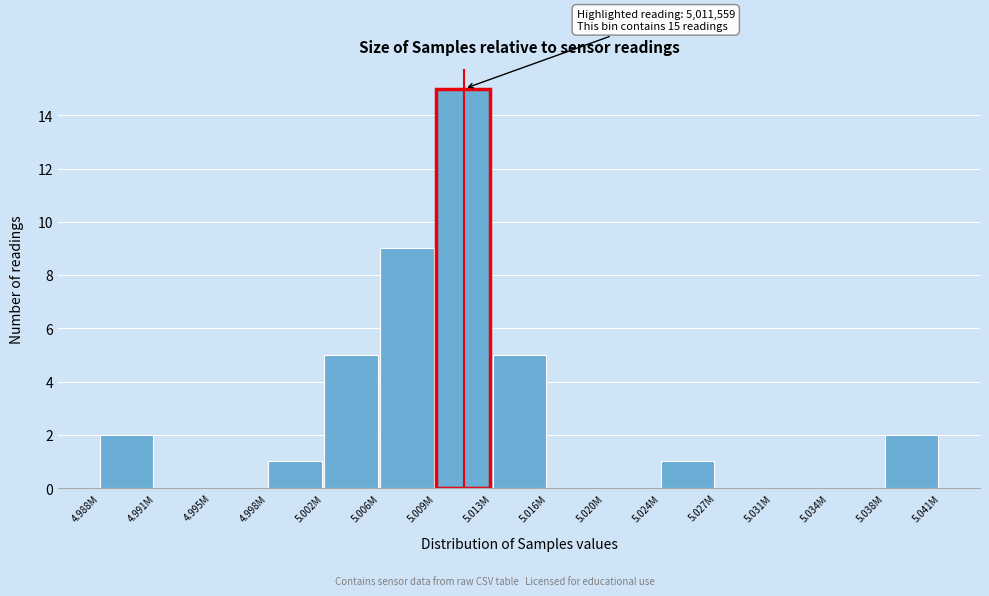

Reading left to right, extract all data points from this chart.

4.988M=2	4.991M=0	4.995M=0	4.998M=1	5.002M=5	5.006M=9	5.009M=15	5.013M=5	5.016M=0	5.020M=0	5.024M=1	5.027M=0	5.031M=0	5.034M=0	5.038M=2